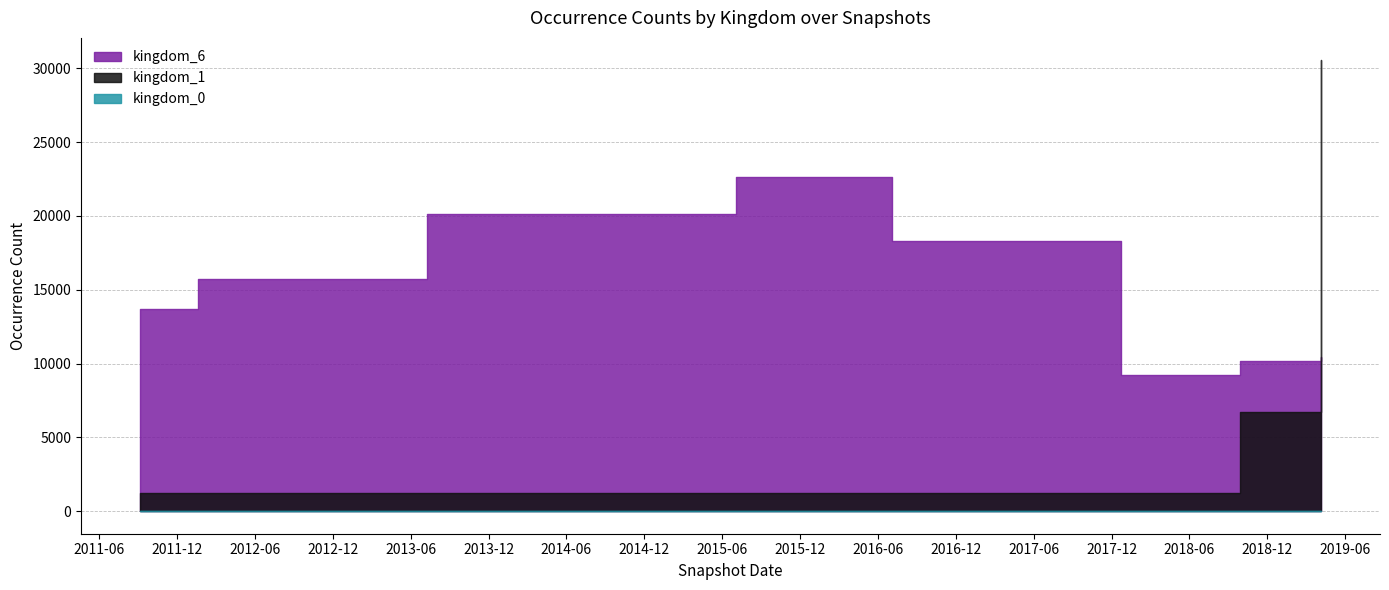

What is the value of the kingdom_0 point at the 9th from the left?

2